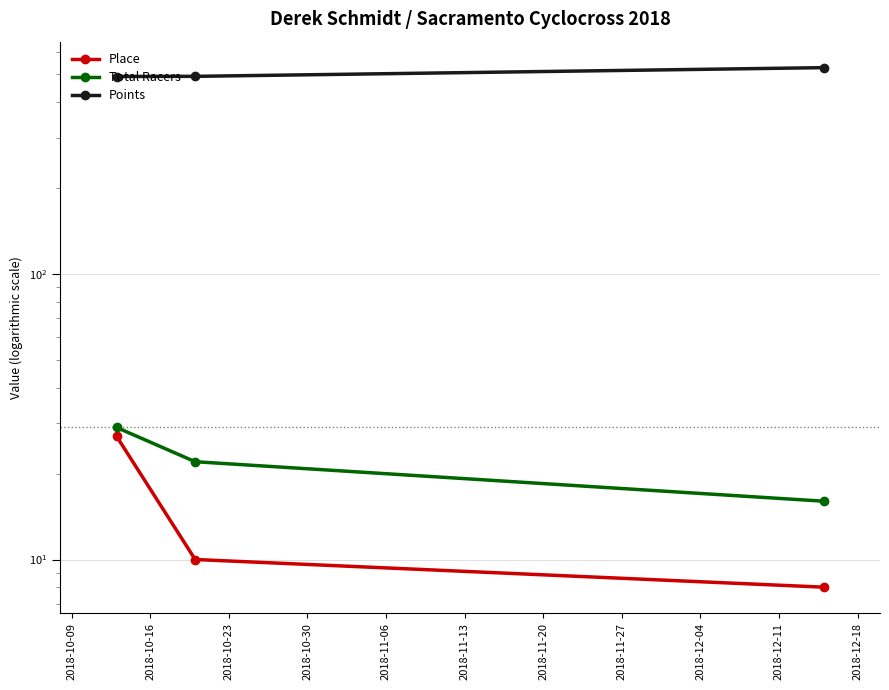

What is the average value of the Total Racers series?

22.3